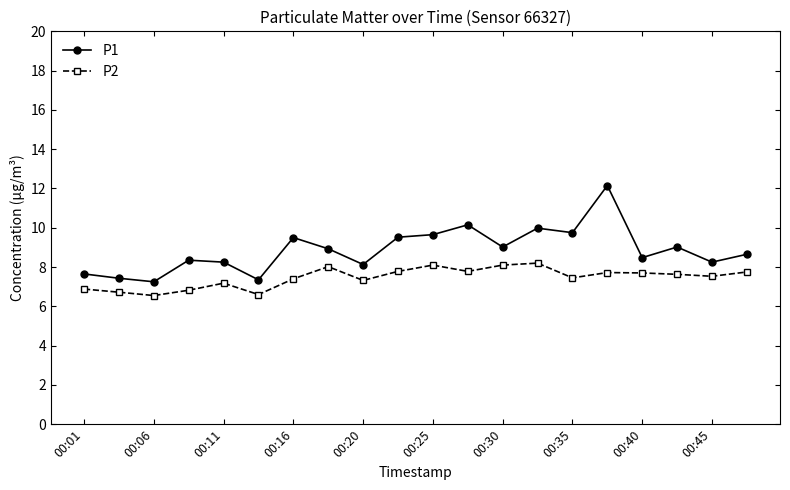

How many lines are shown in the chart?

2